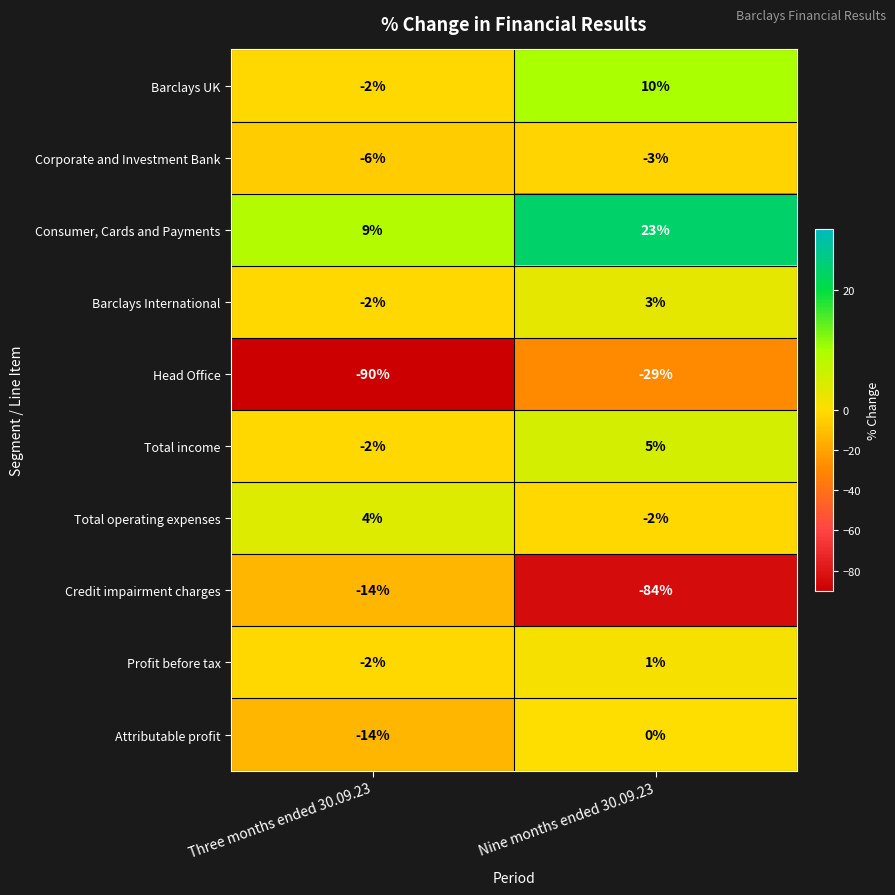

The value of Profit before tax at Three months ended 30.09.23 is -1. True or false?

False